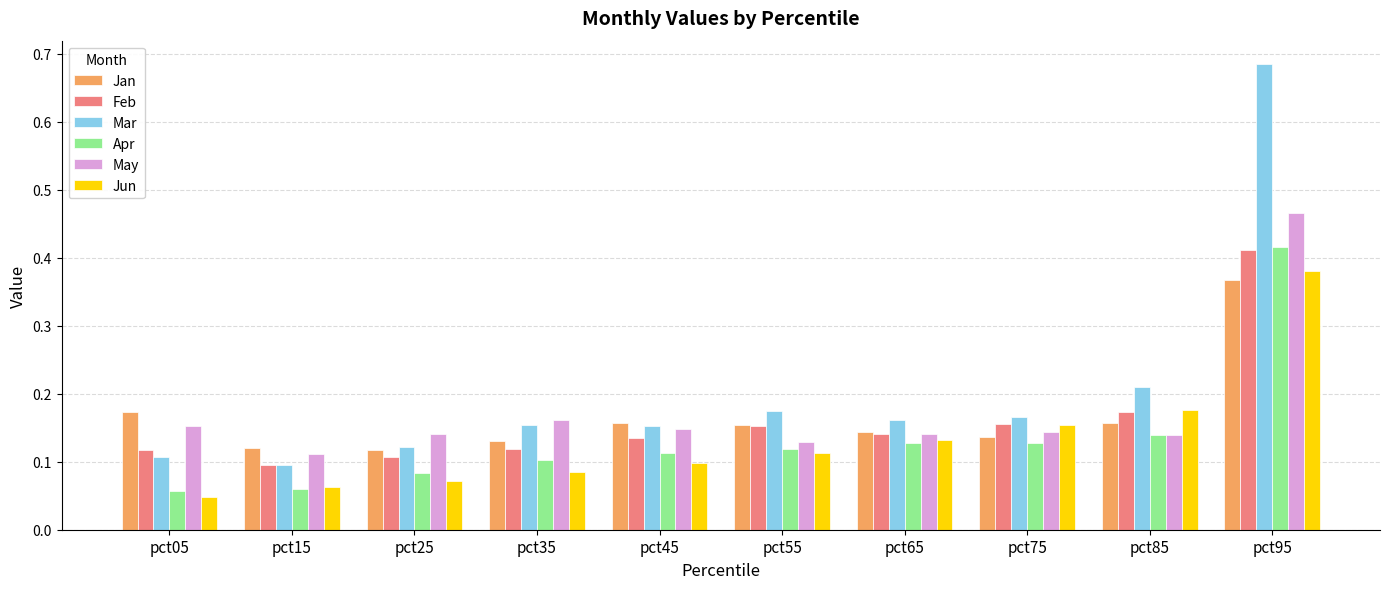

Which series has the largest range (max minus min)?

Mar